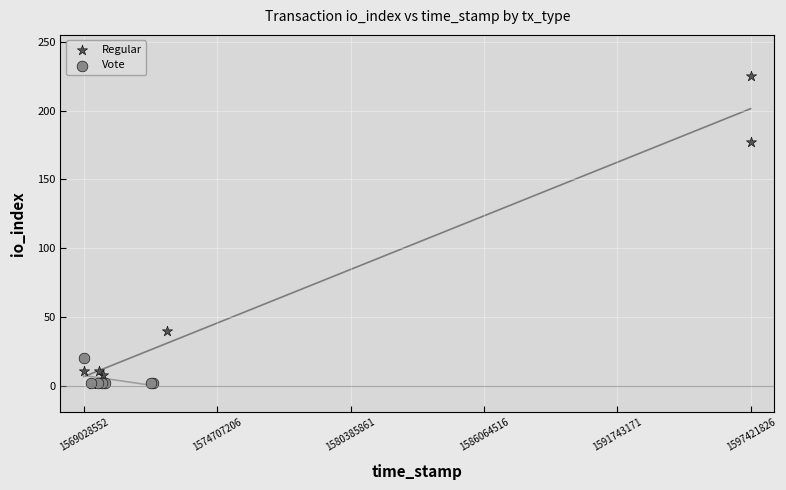

Which series has the widest spread of Y values?

Regular